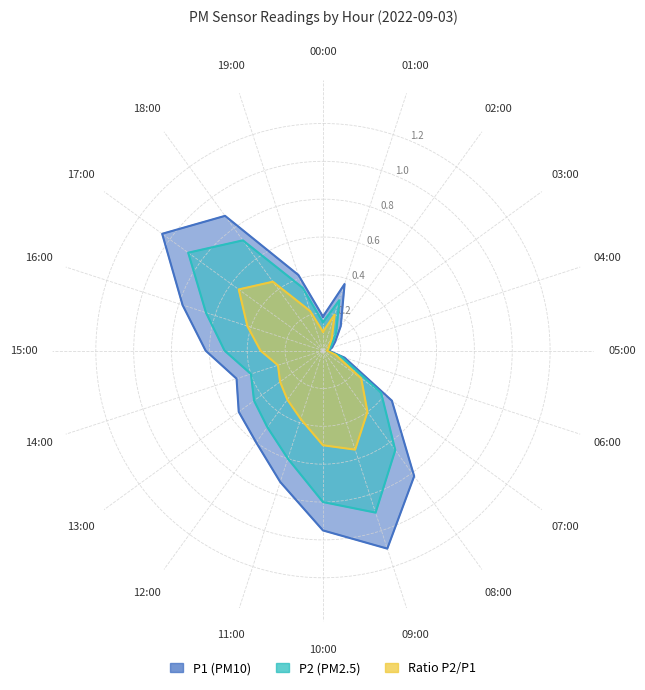

What position from the right is 02:00?

18